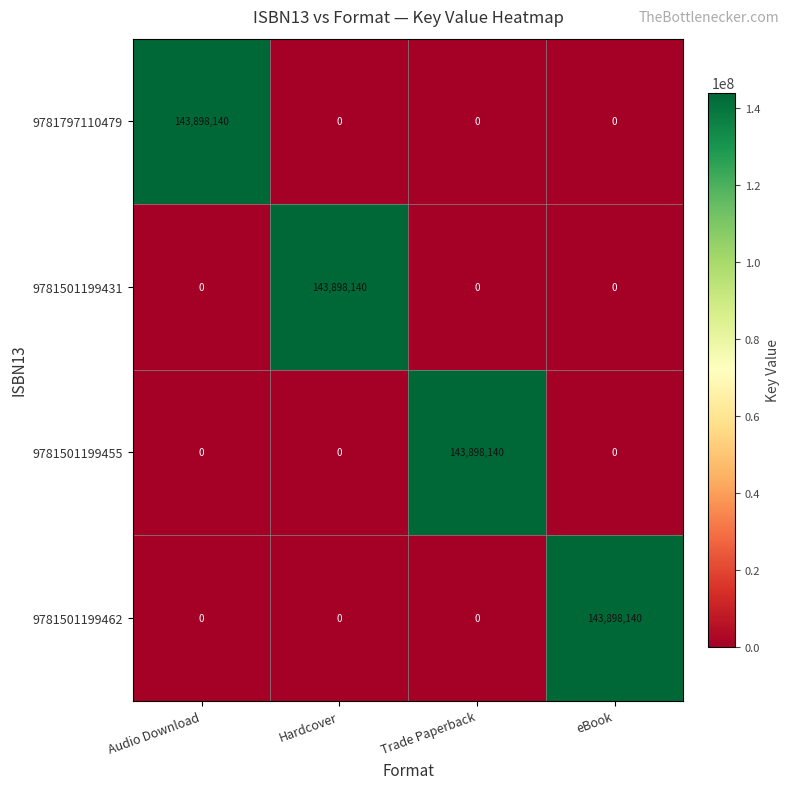

How many data points does each series have?

4